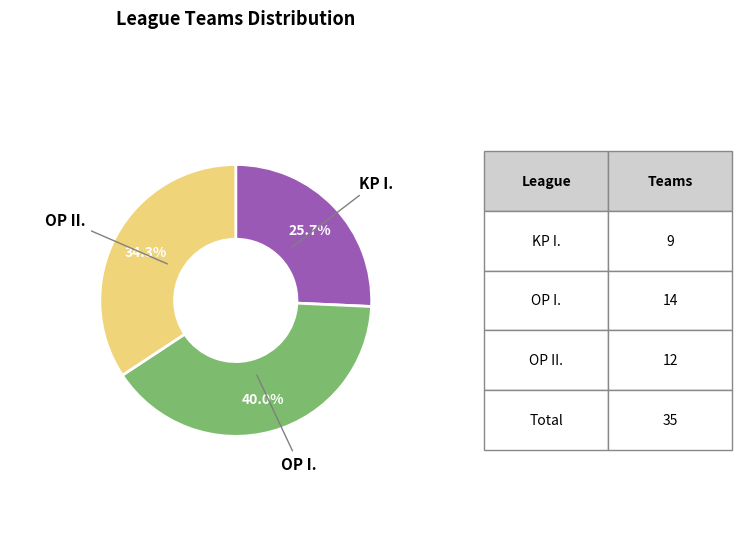

Is there any slice that represents more than half of the pie?

No